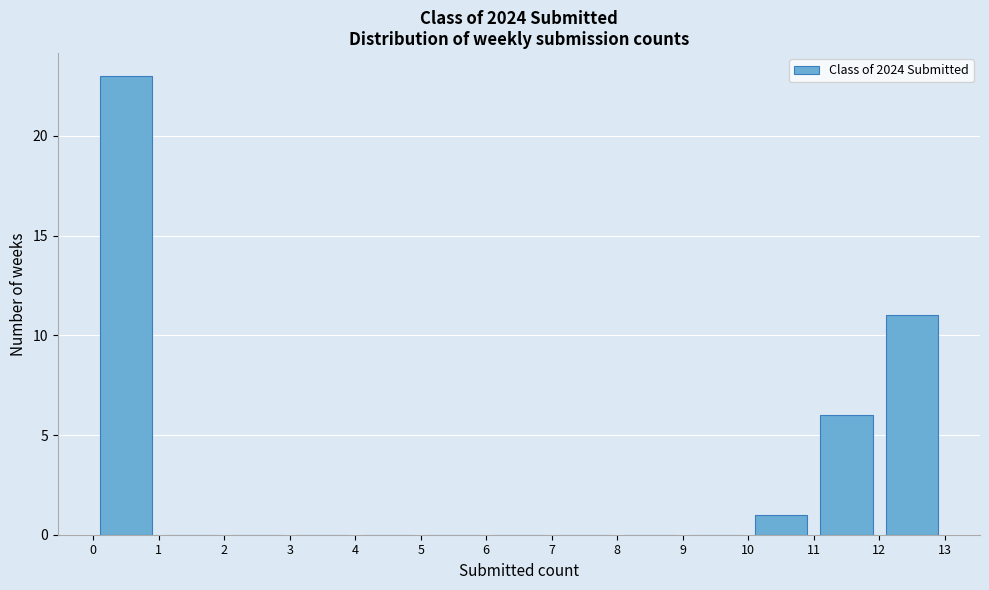

Which range on the x-axis has the tallest bar?

0 to 1